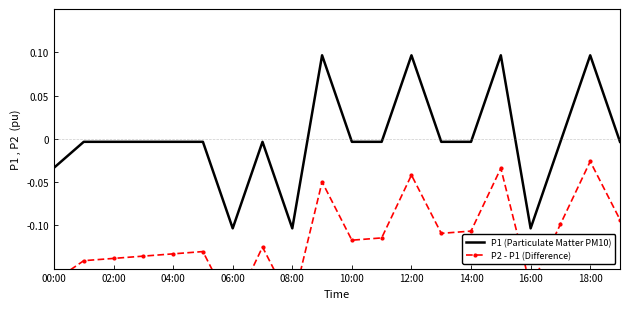

List the series in order of their peak value, lowest first.

P2 - P1 (Difference), P1 (Particulate Matter PM10)